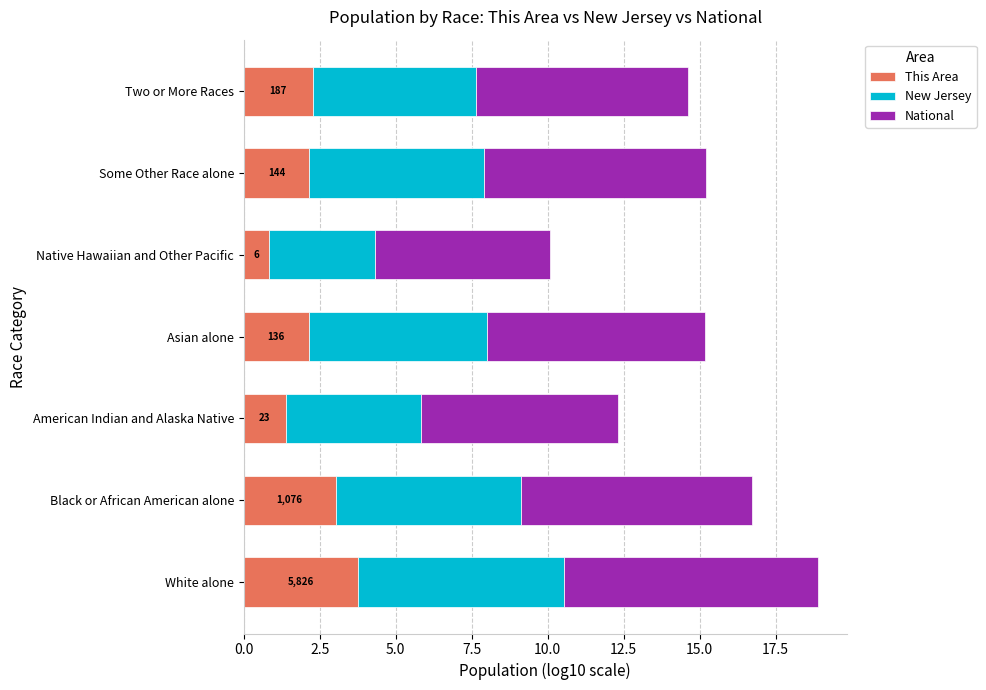

Count the number of data series in this chart.

3